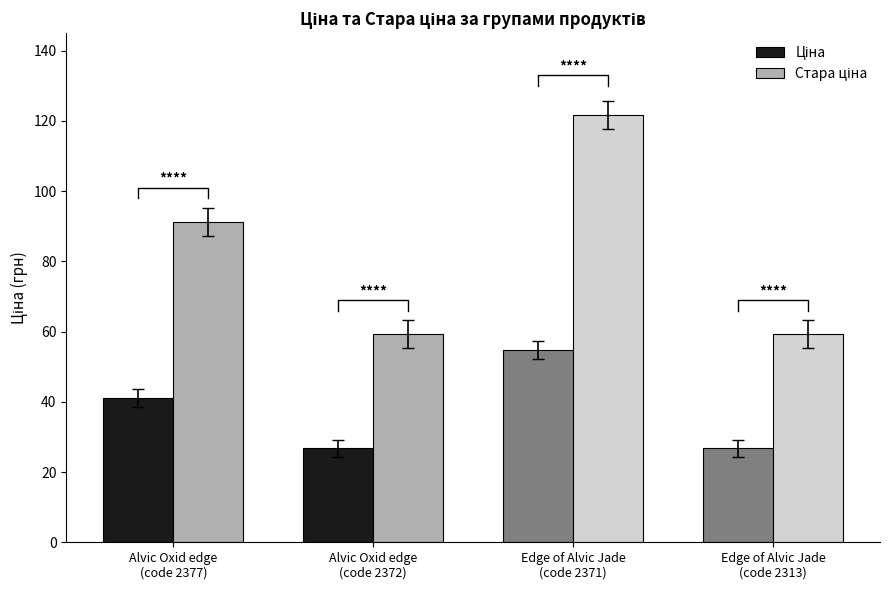

Between Edge of Alvic Jade
(code 2313) and Alvic Oxid edge
(code 2372), which is larger?

Edge of Alvic Jade
(code 2313)